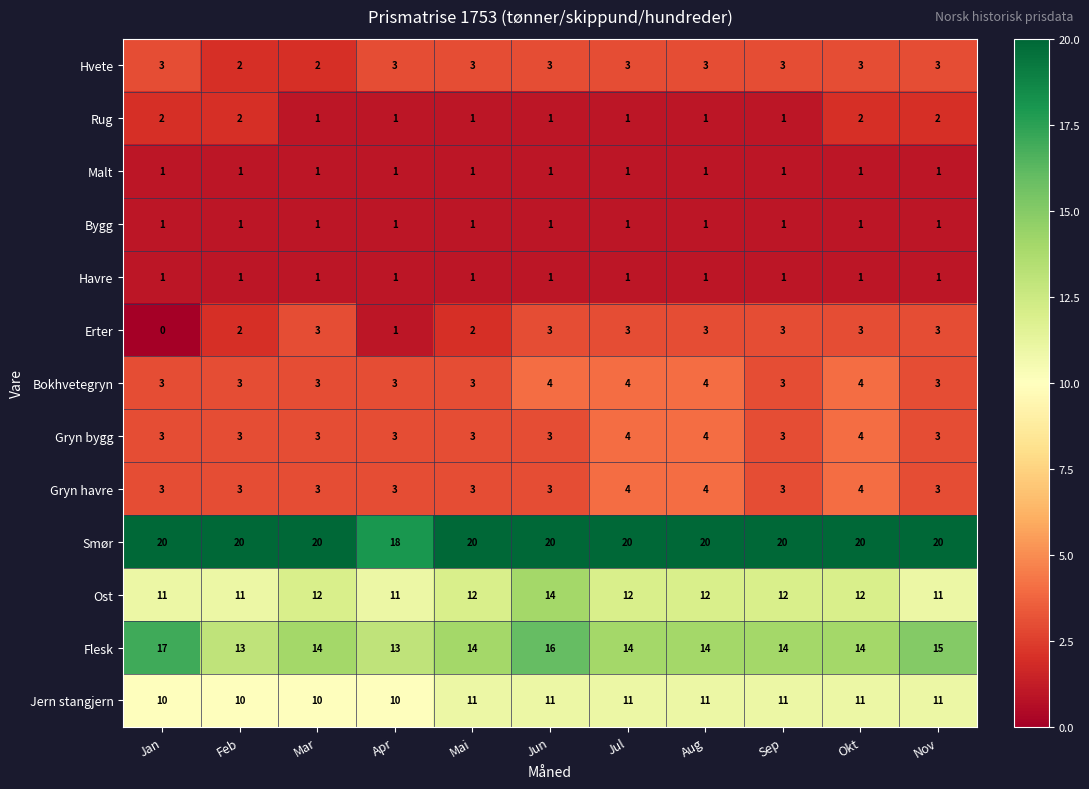

How many Smør values are between 20 and 21?

10